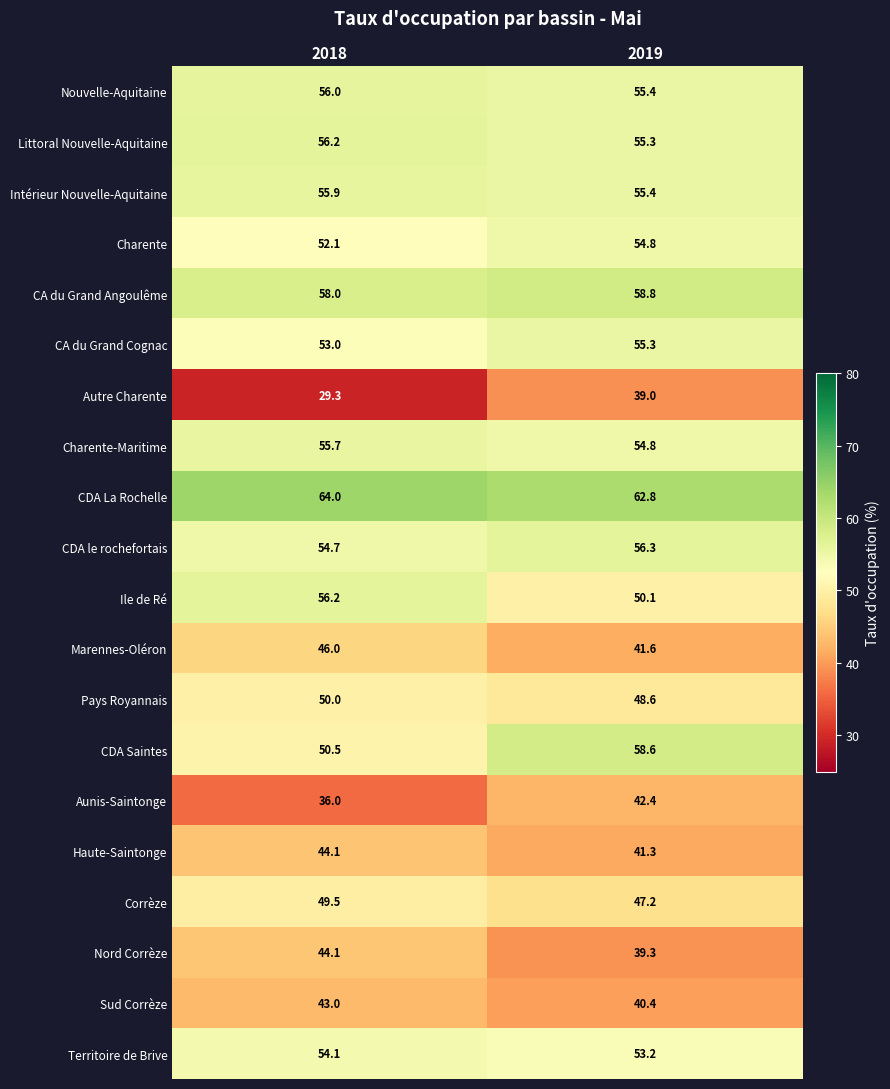

What is the difference between the maximum and minimum values in the CA du Grand Cognac series?

2.3